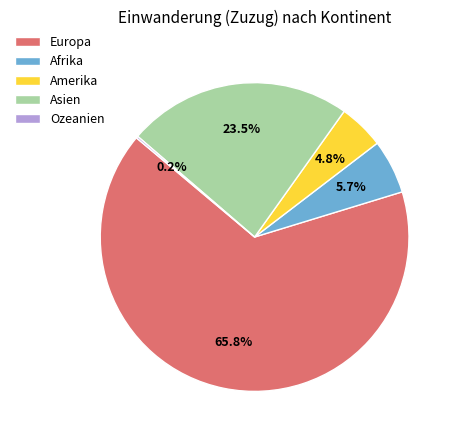

What is the largest slice in the pie chart?

Europa